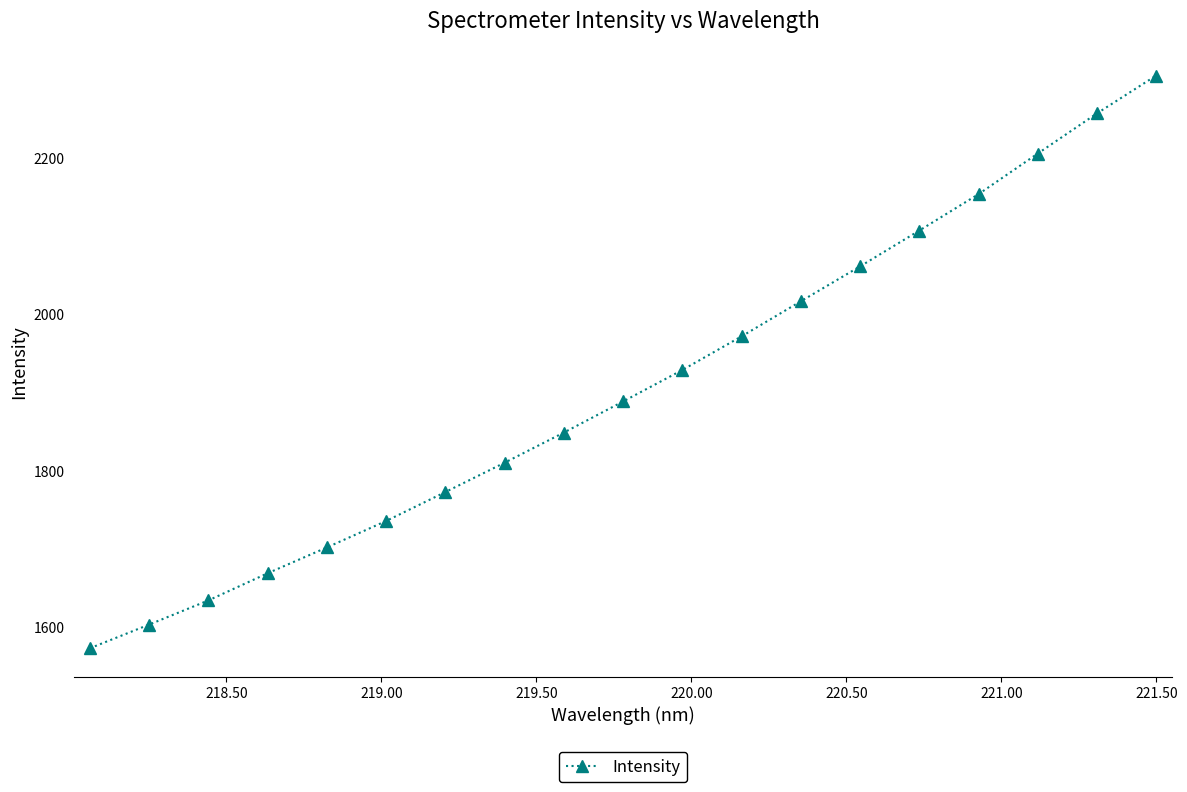

What is the difference between the maximum and minimum values?

733.1